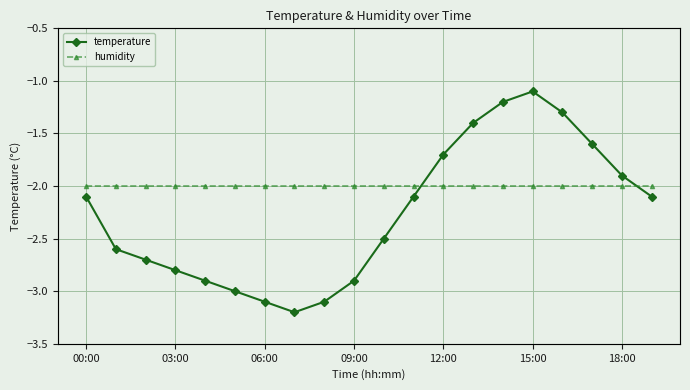

At which label does temperature first exceed -2?

12:00